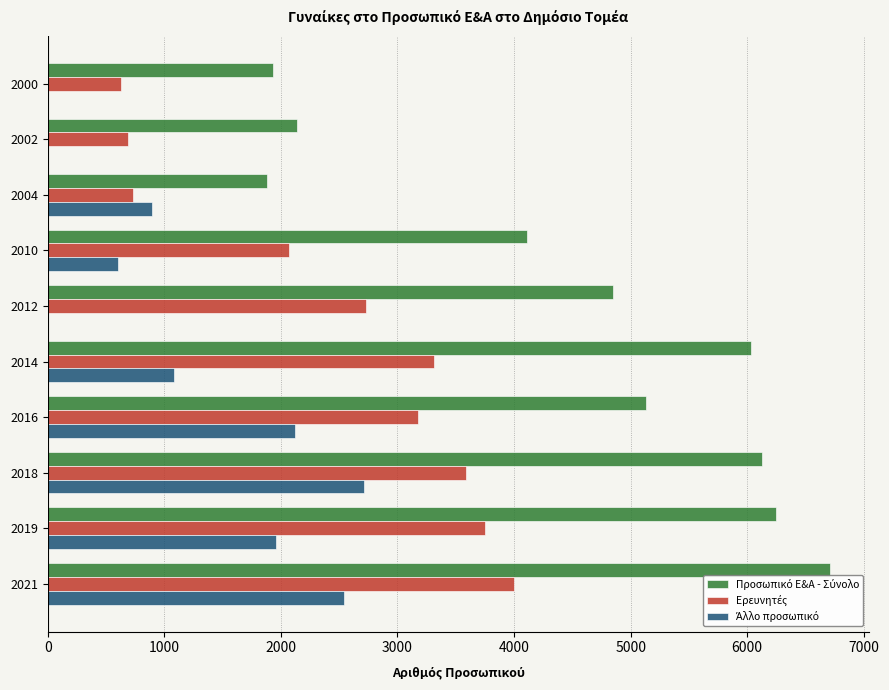

Count the number of data series in this chart.

3